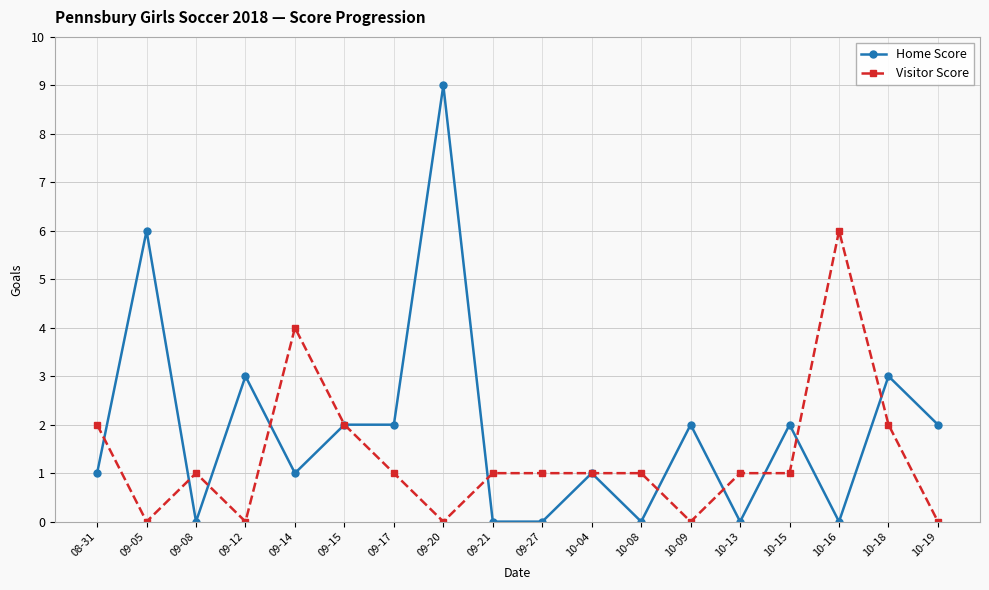

List the series in order of their overall mean, highest first.

Home Score, Visitor Score